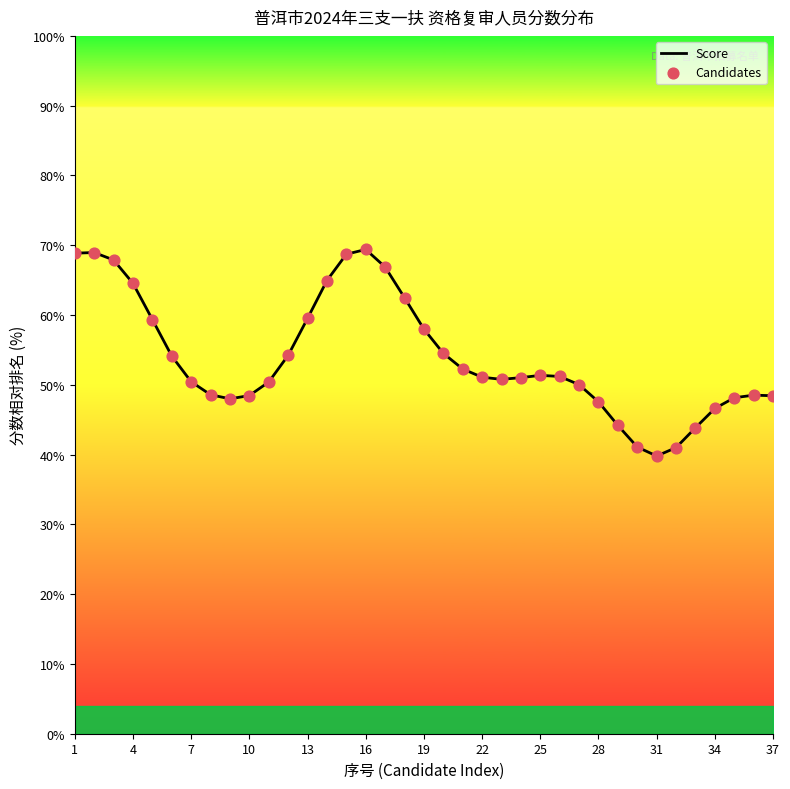

Which series has the widest spread of Y values?

Score